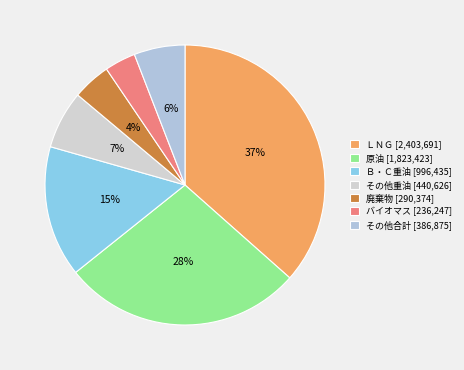

How many segments does this pie chart have?

7